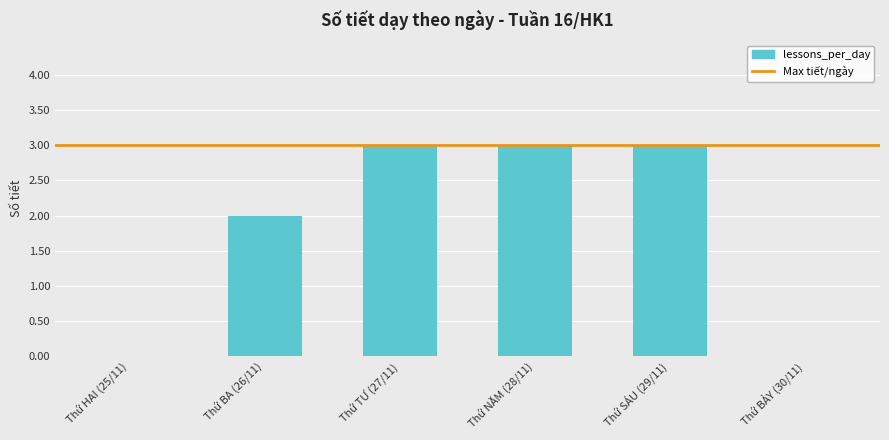

Reading left to right, transcribe all the data shown in this chart.

Thứ HAI (25/11)=0	Thứ BA (26/11)=2	Thứ TƯ (27/11)=3	Thứ NĂM (28/11)=3	Thứ SÁU (29/11)=3	Thứ BẢY (30/11)=0